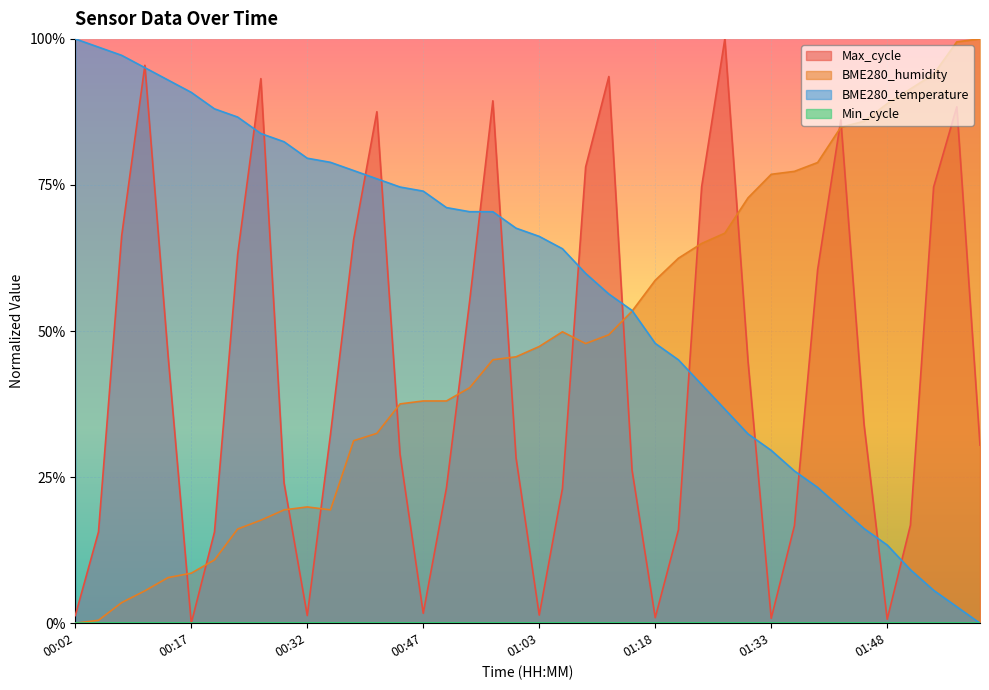

True or false: BME280_temperature has more than 2 interior local peaks.

False